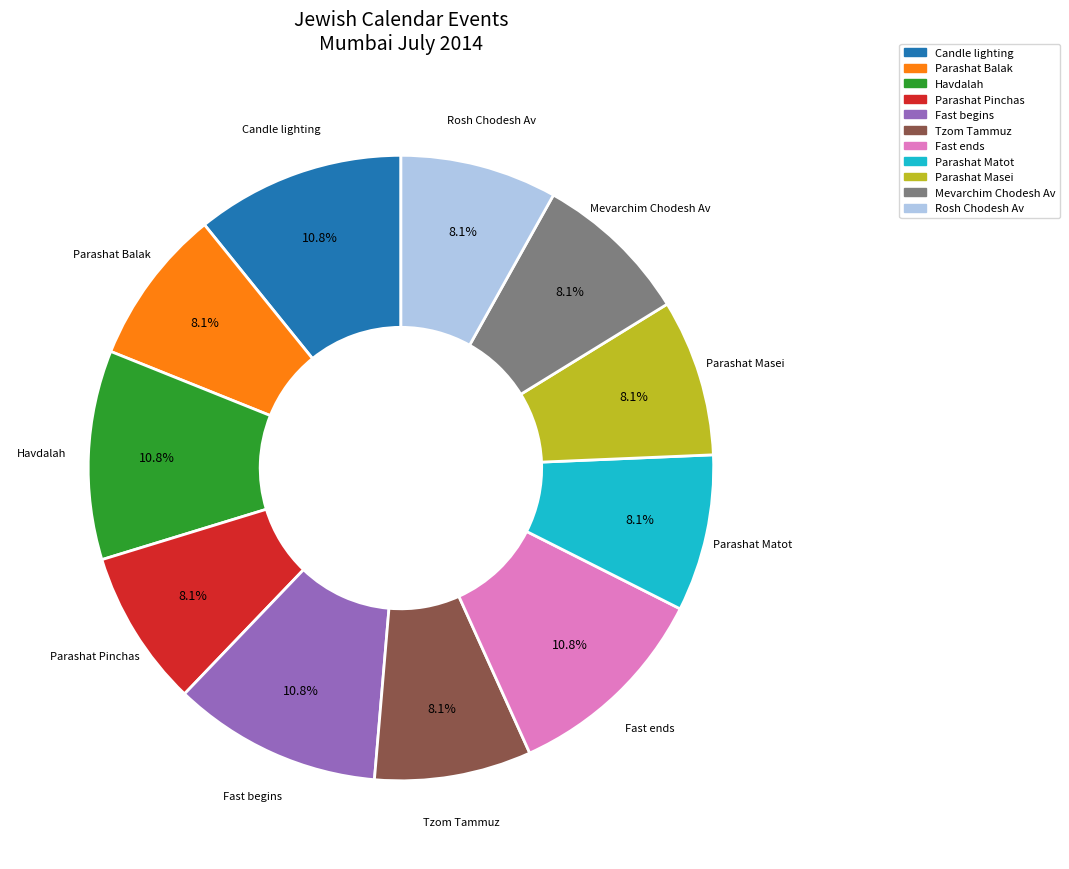

To the nearest percent, what is the combined percentage of Havdalah and Candle lighting?

22%